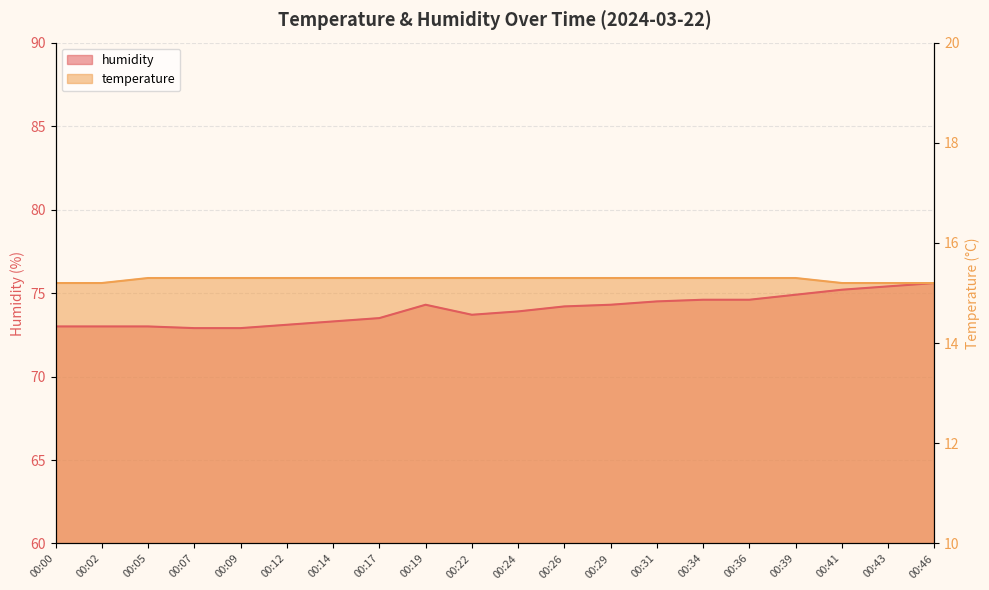

What is the difference between the second highest and second lowest values in the humidity series?

2.5